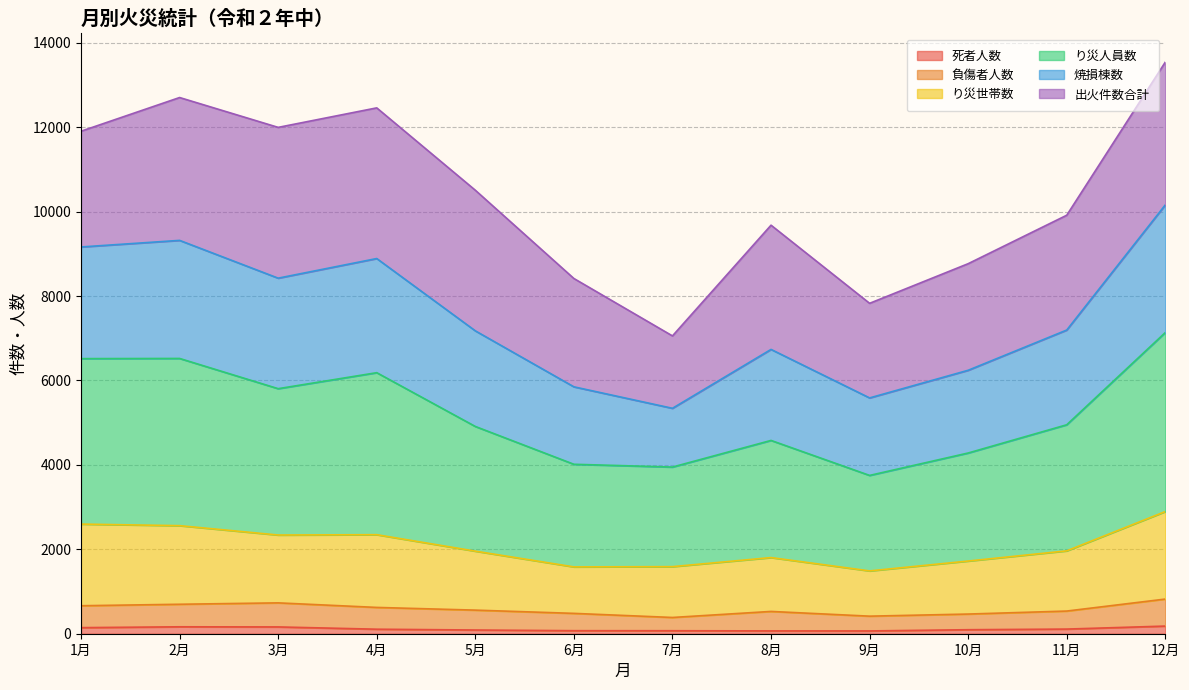

The value of 焼損棟数 at 6月 is 5771. True or false?

False